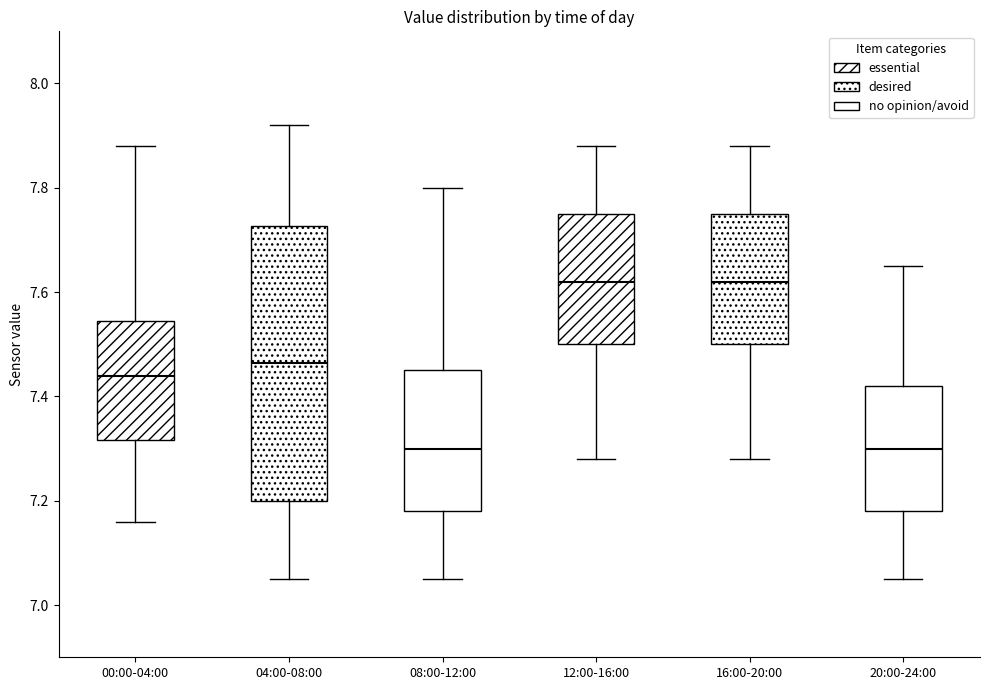

Where does the lower whisker of the box for 12:00-16:00 end on the y-axis? The values are not printed on the chart, so give them approximately, as read against the axis.

7.28